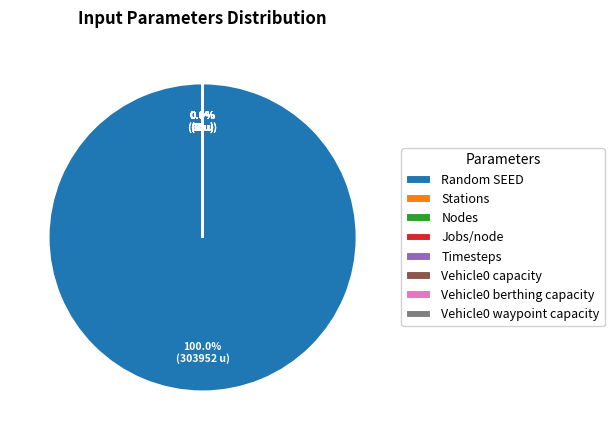

What is the largest slice in the pie chart?

Random SEED